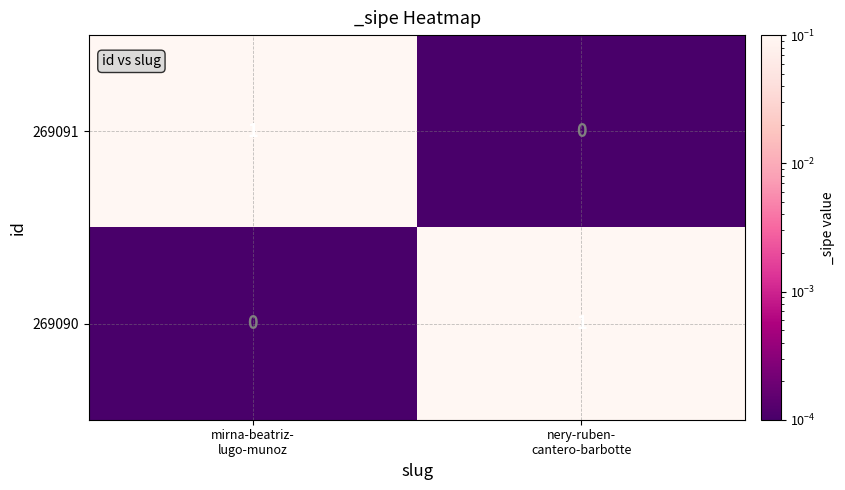

At how many categories does at least one series exceed 0?

2